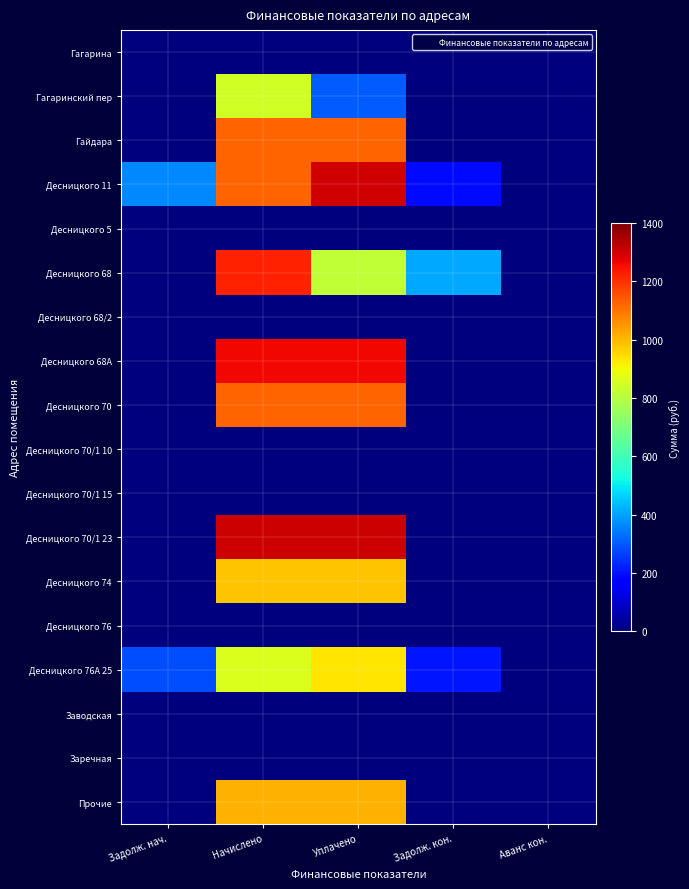

At how many categories does at least one series exceed 1208?

2